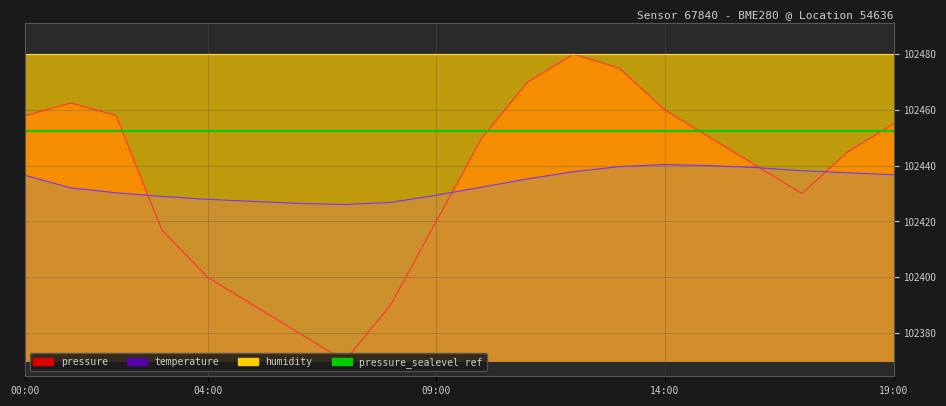

At which label is pressure closest to 102425?

09:00